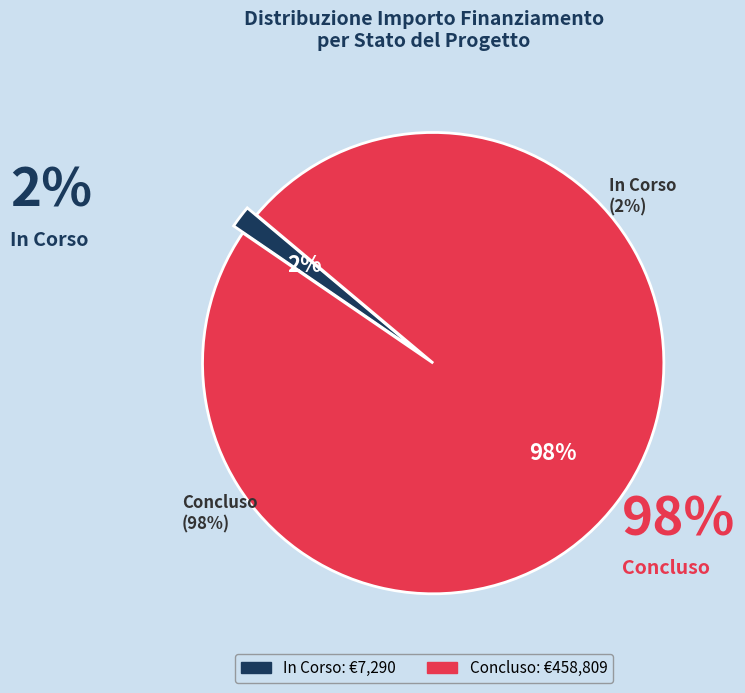

Which category has the smallest portion of the pie?

In Corso